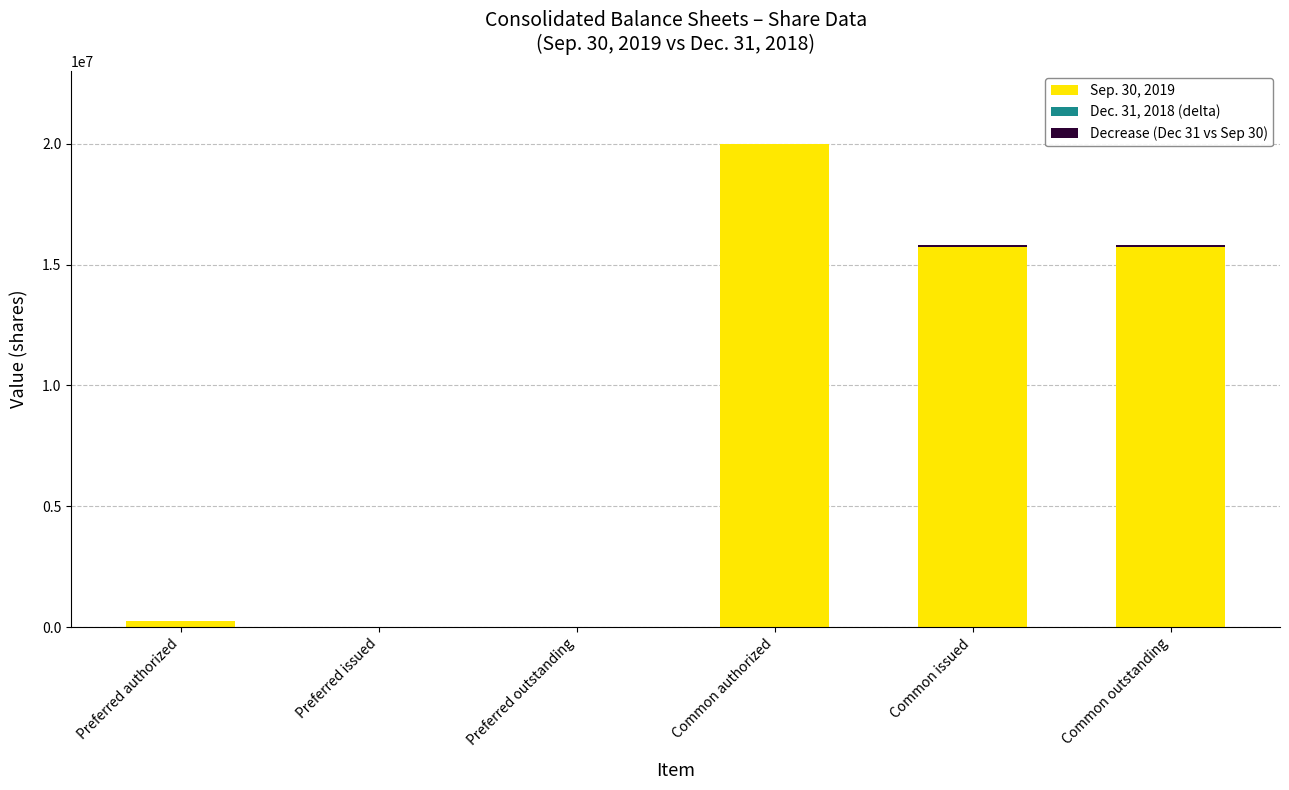

Which series has the largest total across all categories?

Sep. 30, 2019